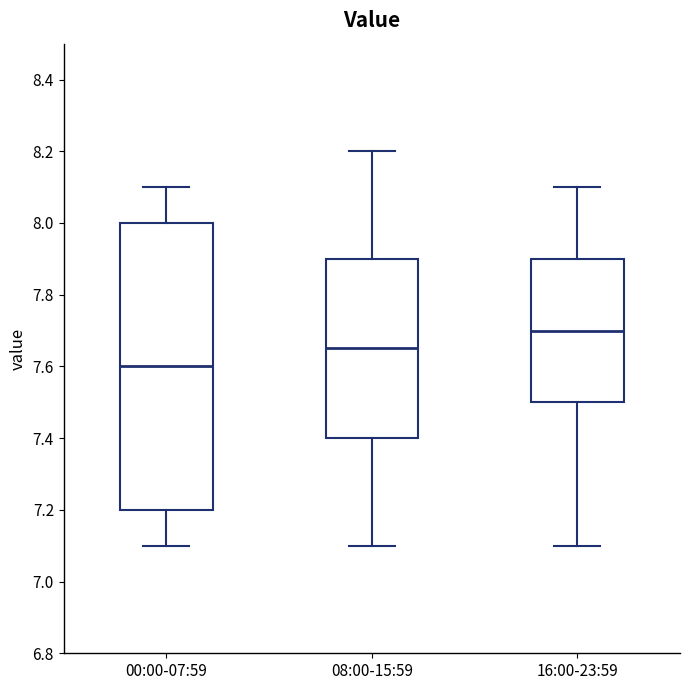

Reading left to right, transcribe this box plot: for each box, give where its median line is, the range the box spans, and where its two whiskers end, as read against the y-axis. The values are not printed on the chart, so give them approximately, as read against the axis.

00:00-07:59: median 7.60, box 7.20 to 8.00, whiskers 7.10 to 8.10
08:00-15:59: median 7.66, box 7.40 to 7.90, whiskers 7.10 to 8.20
16:00-23:59: median 7.70, box 7.50 to 7.90, whiskers 7.10 to 8.10